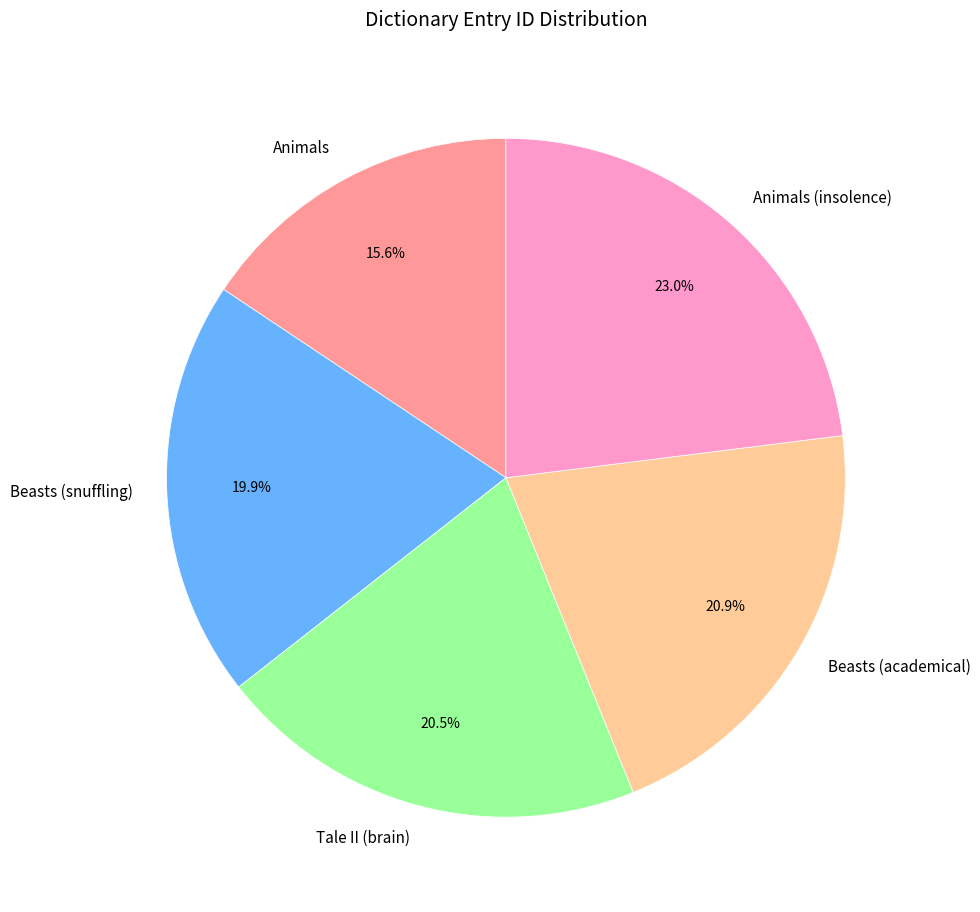

Count the number of slices in the pie.

5